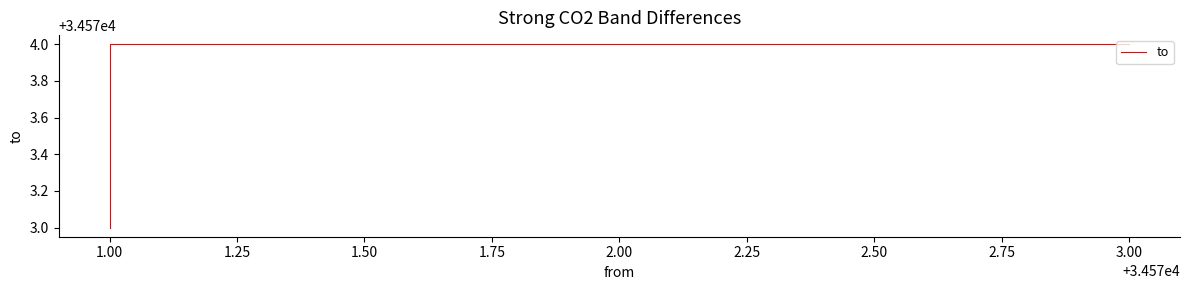

The value at 3.00 is 34574. True or false?

True